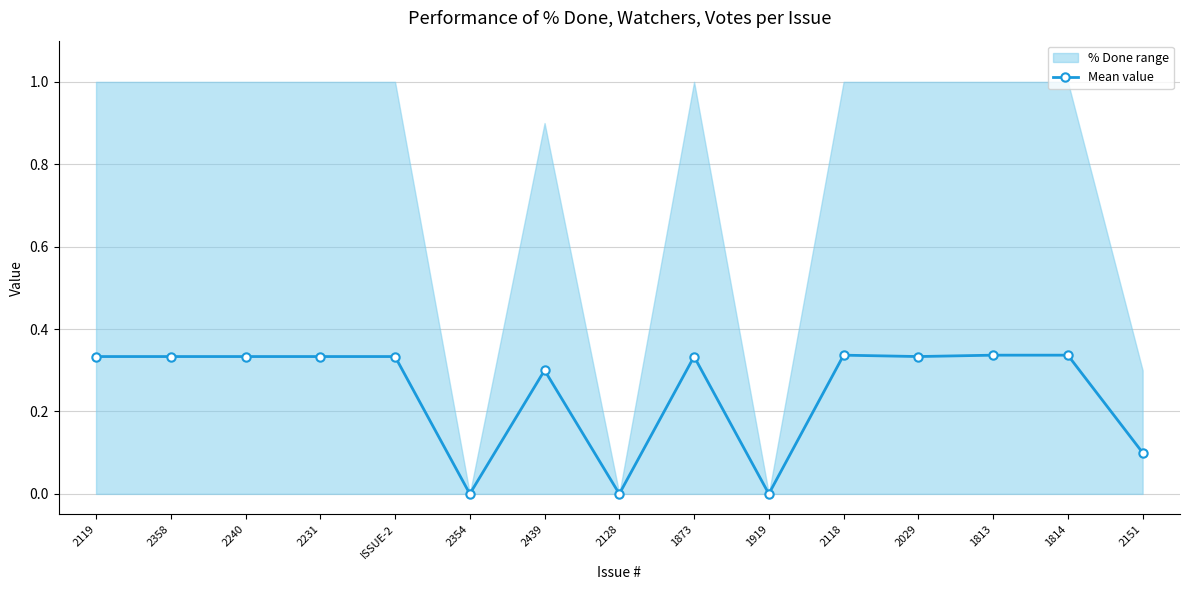

The value at 1813 is 0.3. True or false?

True